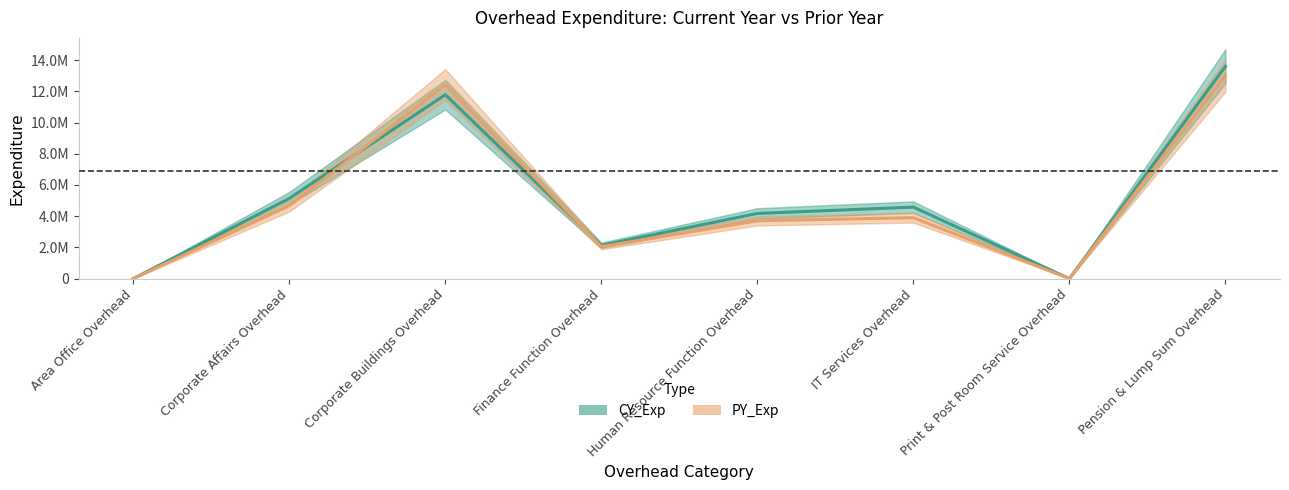

Reading left to right, list all the values displayed in this chart.

CY_Exp: Area Office Overhead=0	Corporate Affairs Overhead=5142300	Corporate Buildings Overhead=11784600	Finance Function Overhead=2135100	Human Resource Function Overhead=4175700	IT Services Overhead=4581100	Print & Post Room Service Overhead=0	Pension & Lump Sum Overhead=13604400
PY_Exp: Area Office Overhead=0	Corporate Affairs Overhead=4674200	Corporate Buildings Overhead=12431000	Finance Function Overhead=2046400	Human Resource Function Overhead=3703800	IT Services Overhead=3903000	Print & Post Room Service Overhead=0	Pension & Lump Sum Overhead=13013600